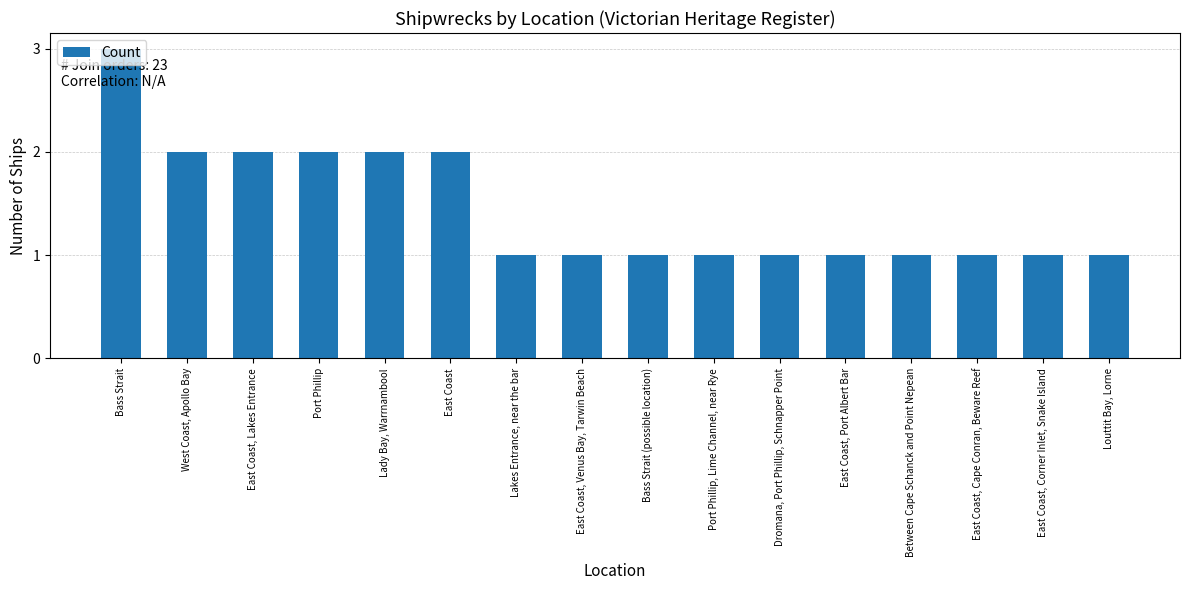

What position from the left is Port Phillip?

4